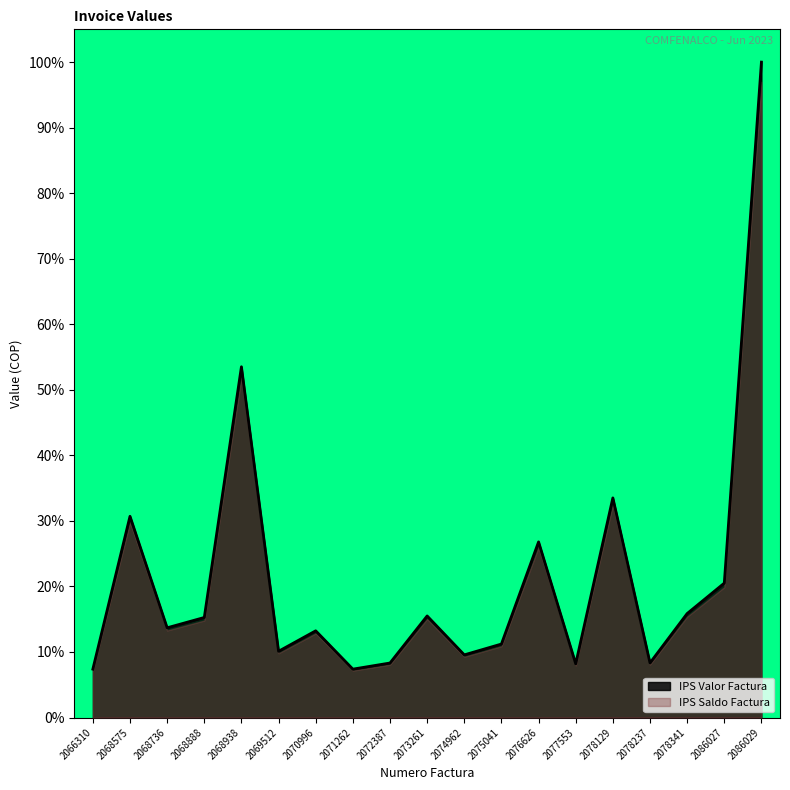

What is the total value across all series at 2068938?

105.4